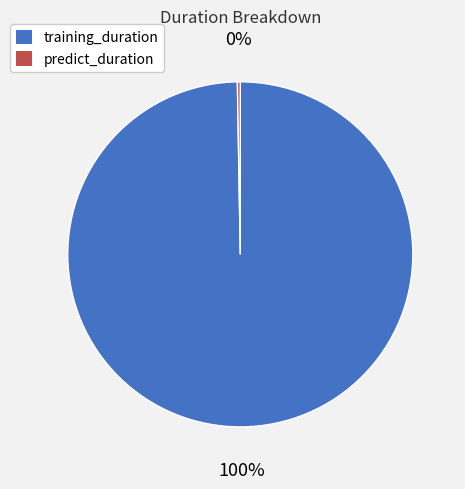

To the nearest percent, what is the average slice percentage?

50%